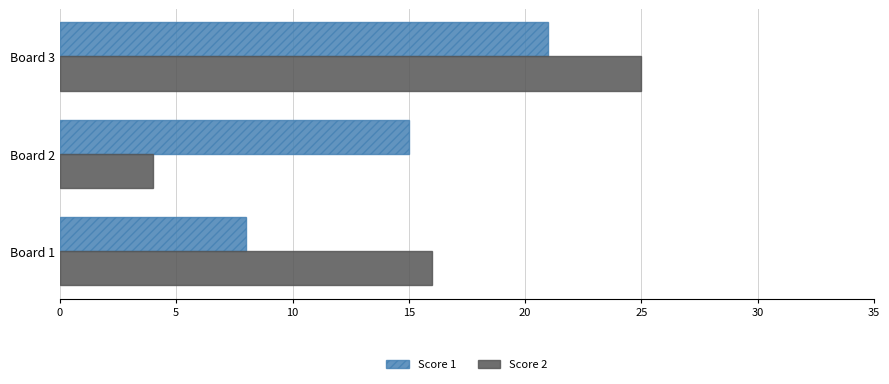

Where is Score 2 nearest to the value 14?

Board 1